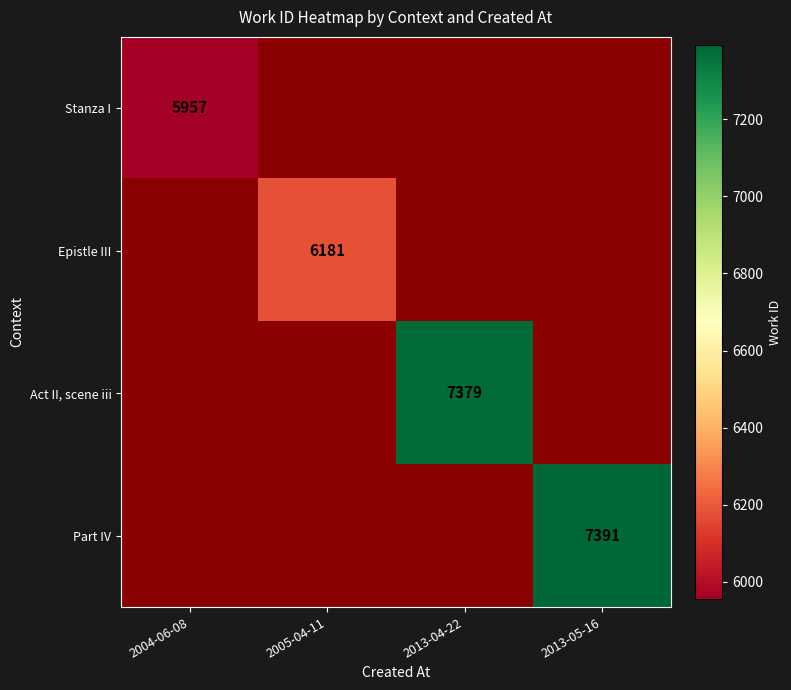

Is it true that Act II, scene iii equals 7379 at 2013-04-22?

True